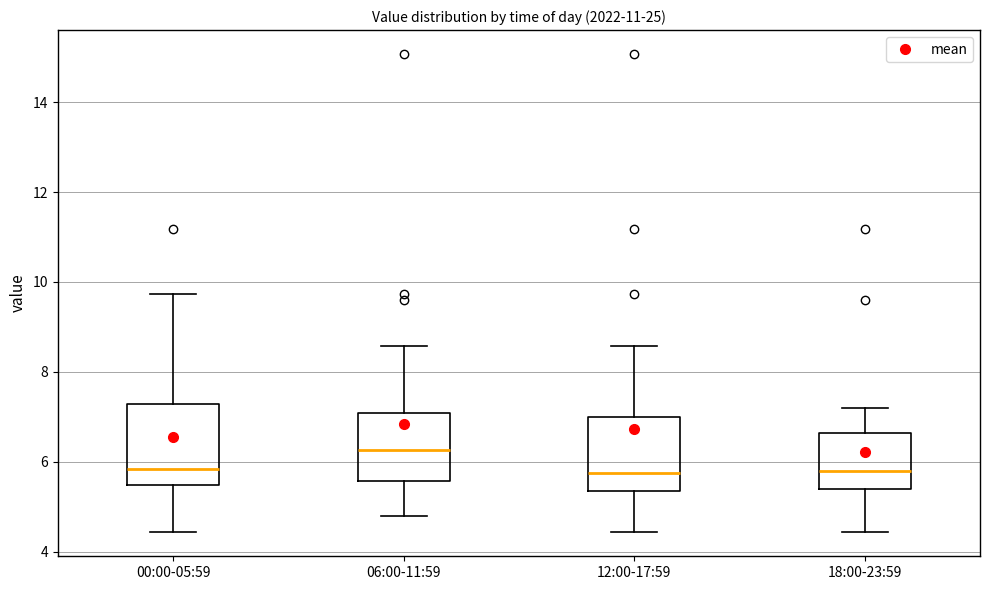

Reading left to right, transcribe this box plot: for each box, give where its median line is, the range the box spans, and where its two whiskers end, as read against the y-axis. The values are not printed on the chart, so give them approximately, as read against the axis.

00:00-05:59: median 5.8, box 5.4 to 7.2, whiskers 4.4 to 9.8
06:00-11:59: median 6.2, box 5.6 to 7.0, whiskers 4.8 to 8.6
12:00-17:59: median 5.8, box 5.4 to 7.0, whiskers 4.4 to 8.6
18:00-23:59: median 5.8, box 5.4 to 6.6, whiskers 4.4 to 7.2